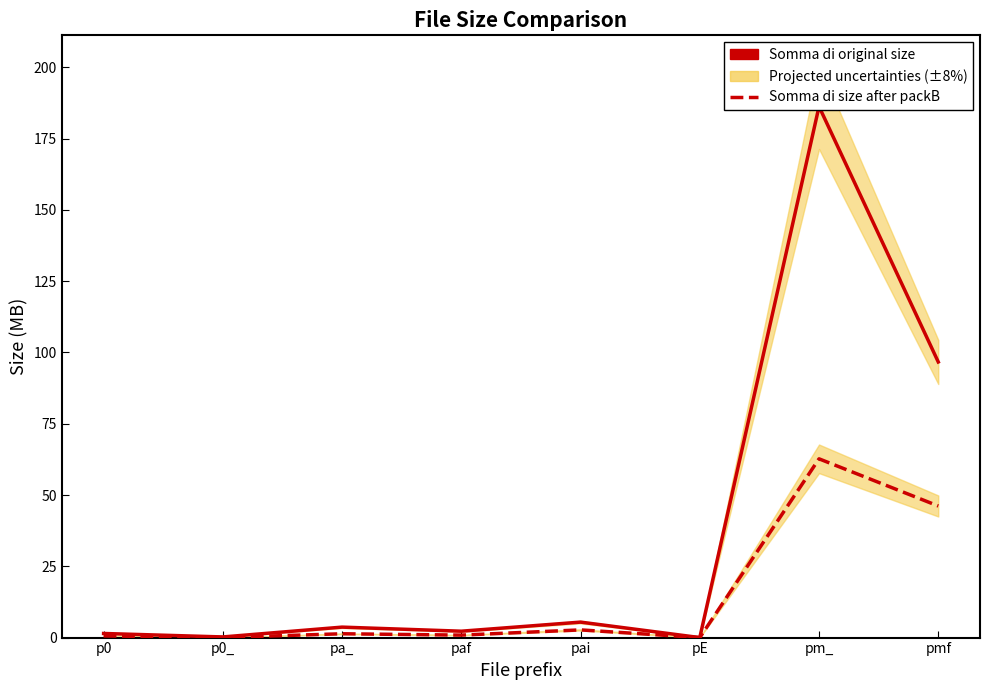

Reading left to right, transcribe all the data shown in this chart.

Somma di original size: p0=1.4	p0_=0.2	pa_=3.7	paf=2.2	pai=5.4	pE=0.0	pm_=186.3	pmf=96.7
Somma di size after packB: p0=0.6	p0_=0.0	pa_=1.3	paf=0.9	pai=2.7	pE=0.0	pm_=62.7	pmf=46.2